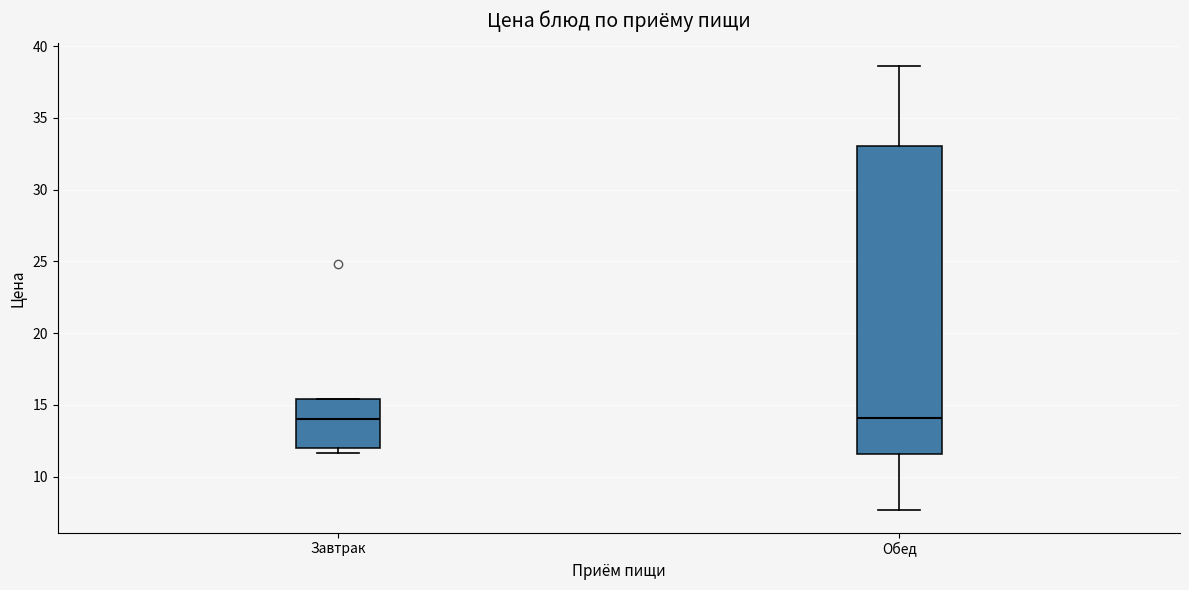

Where does the upper whisker of the box for Обед end on the y-axis? The values are not printed on the chart, so give them approximately, as read against the axis.

38.5